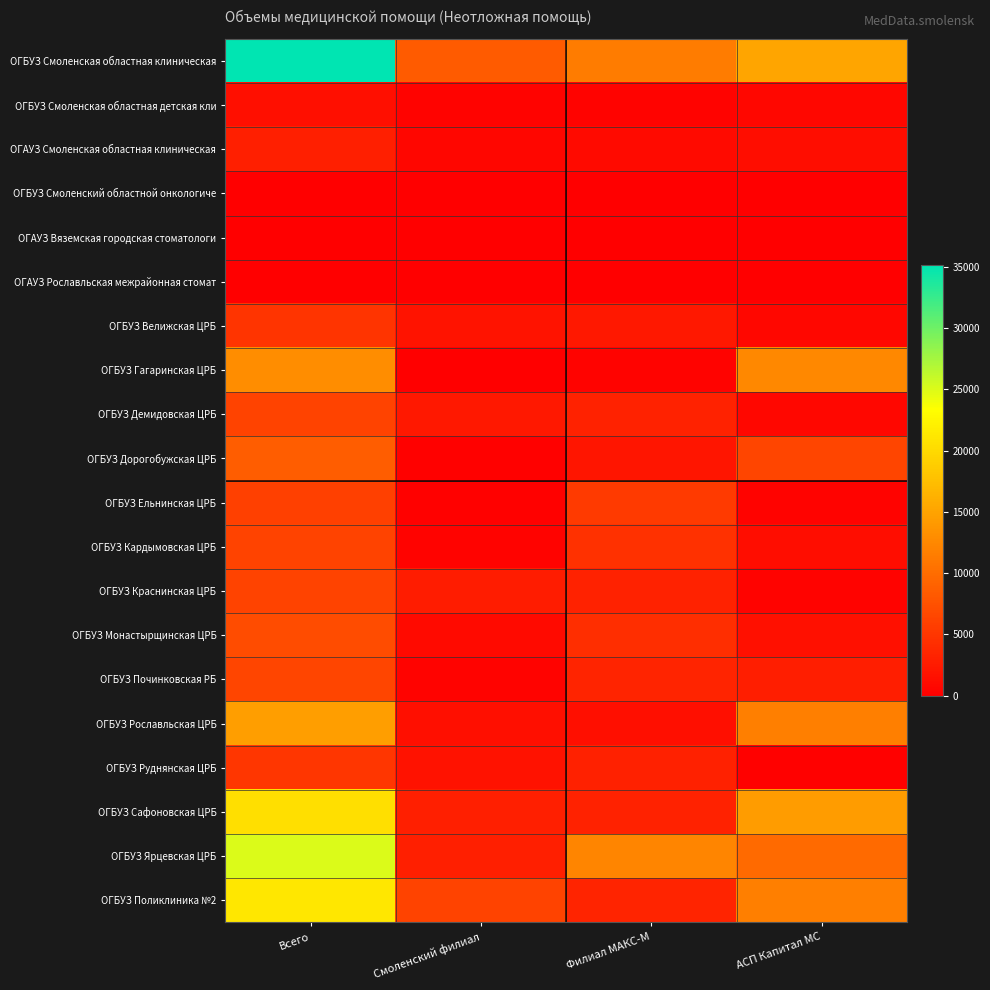

What is the maximum value shown in the chart?

35100